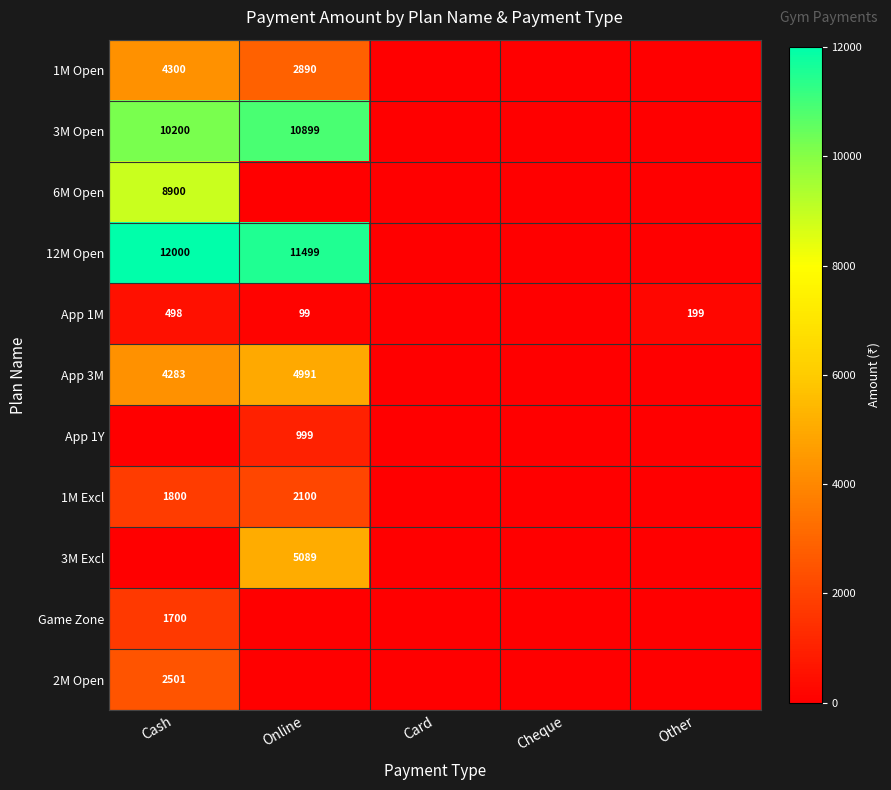

True or false: 6M Open has a value of 5248 at Cash.

False